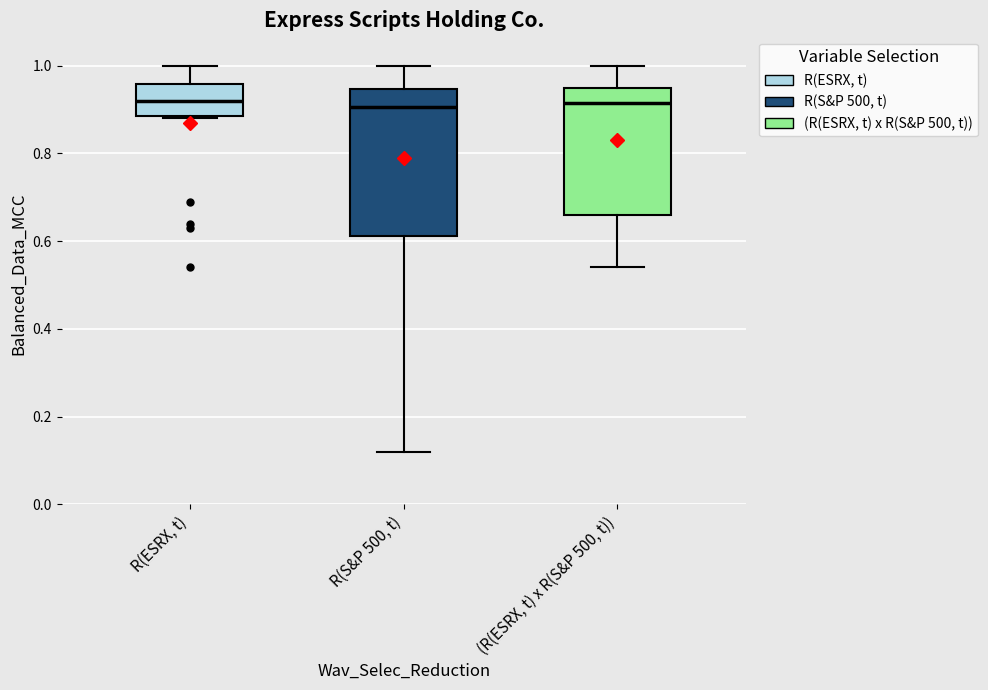

Reading left to right, read every box against the y-axis: the position of its median line, the range the box covers, and the ends of its whiskers. The values are not printed on the chart, so give them approximately, as read against the axis.

R(ESRX, t): median 0.92, box 0.88 to 0.96, whiskers 0.88 to 1.00
R(S&P 500, t): median 0.90, box 0.62 to 0.94, whiskers 0.12 to 1.00
(R(ESRX, t) x R(S&P 500, t)): median 0.92, box 0.66 to 0.96, whiskers 0.54 to 1.00